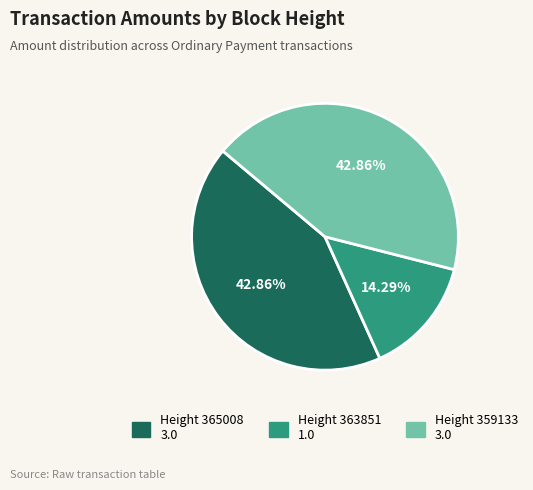

Does any single category account for the majority?

No